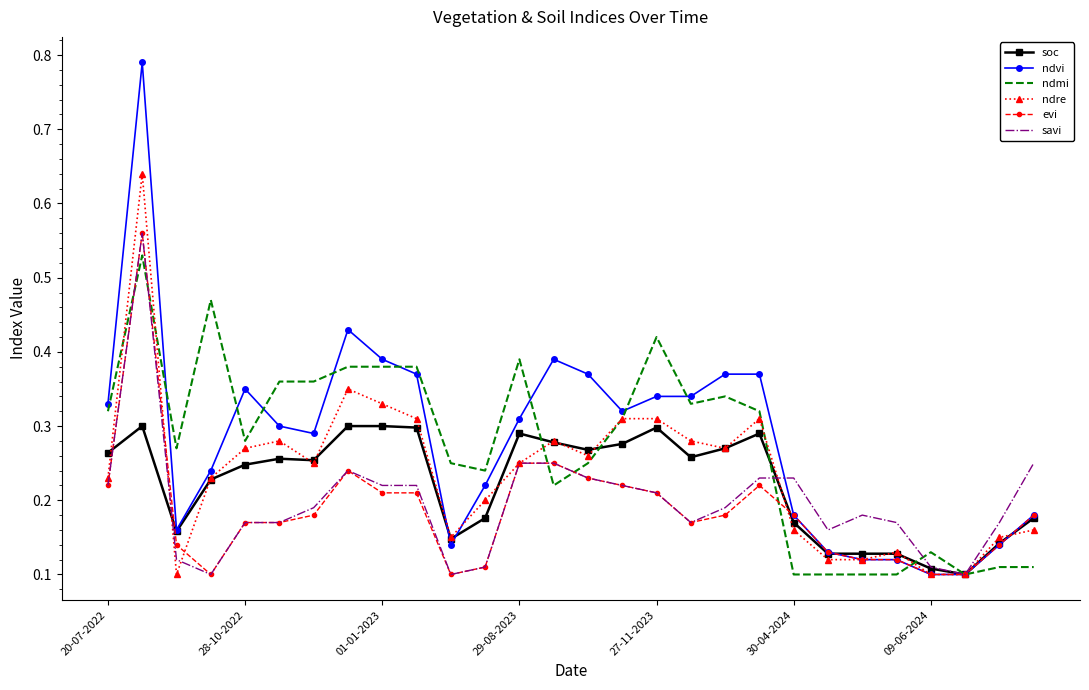

Which series has the largest range (max minus min)?

ndvi